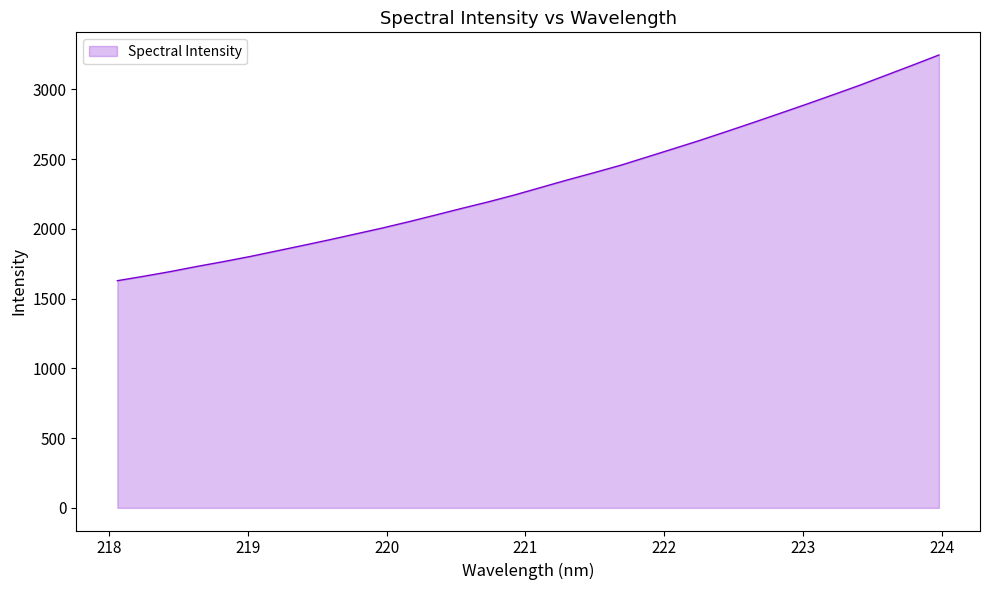

What is the difference between the maximum and minimum values?

1618.5